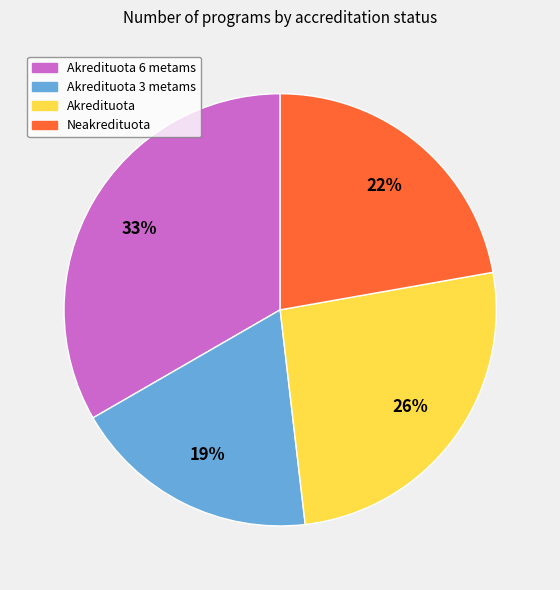

Does any single category account for the majority?

No